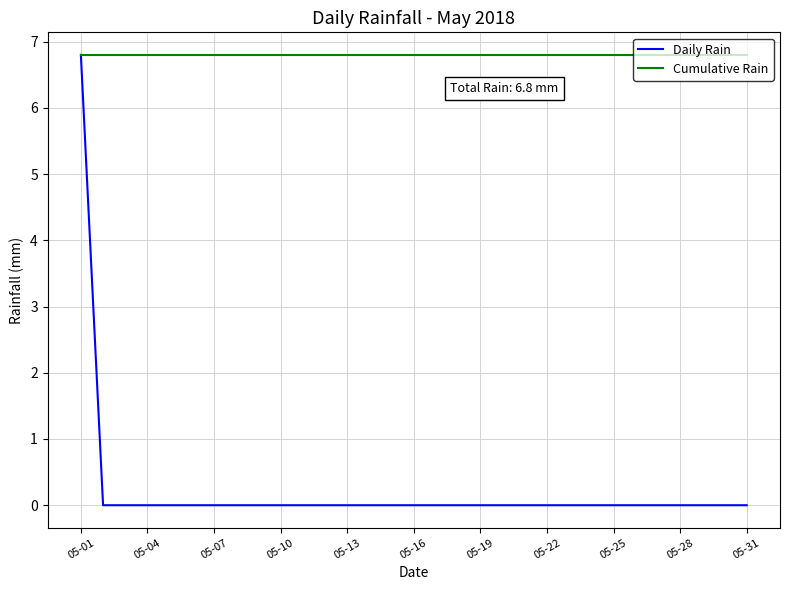

List the series in order of their overall mean, highest first.

Cumulative Rain, Daily Rain